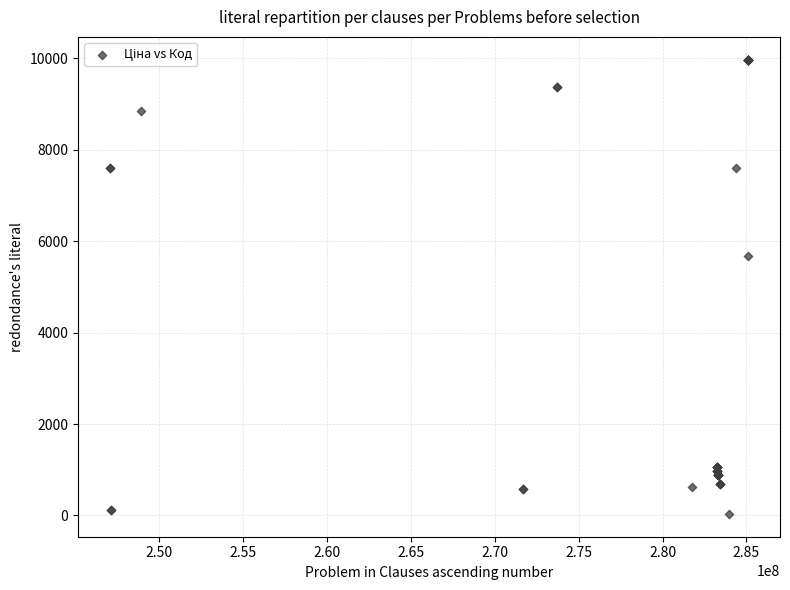

What Y value in the scatter plot is closest to 5003?

5673.8